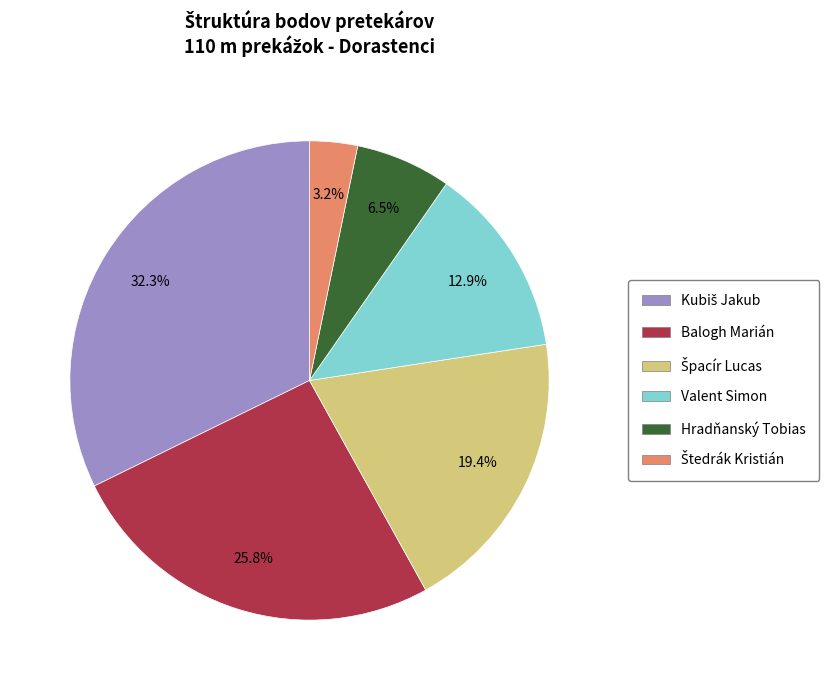

What portion of the pie excludes Balogh Marián?

74.2%